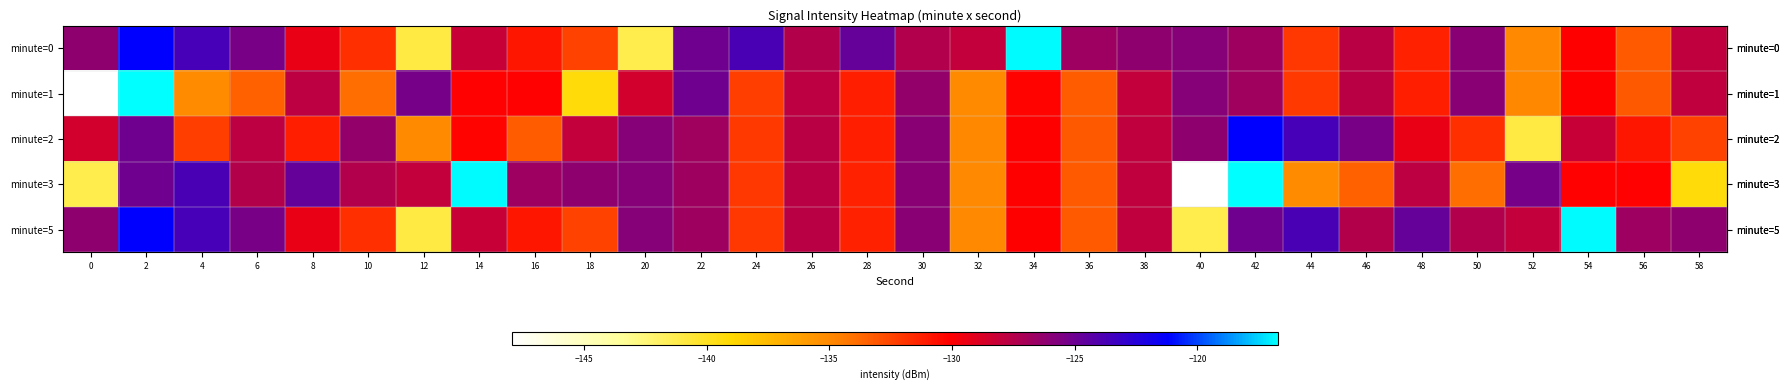

Count the number of data series in this chart.

5